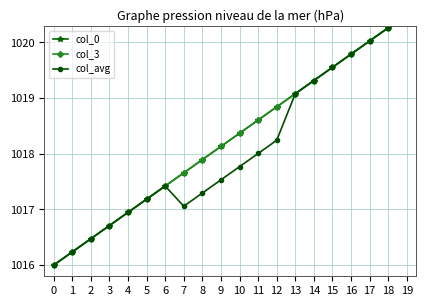

Reading right to left, extract all data points from this chart.

col_0: 19=1020.5	18=1020.3	17=1020.0	16=1019.8	15=1019.6	14=1019.3	13=1019.1	12=1018.8	11=1018.6	10=1018.4	9=1018.1	8=1017.9	7=1017.7	6=1017.4	5=1017.2	4=1016.9	3=1016.7	2=1016.5	1=1016.2	0=1016.0
col_3: 19=1020.5	18=1020.3	17=1020.0	16=1019.8	15=1019.6	14=1019.3	13=1019.1	12=1018.8	11=1018.6	10=1018.4	9=1018.1	8=1017.9	7=1017.7	6=1017.4	5=1017.2	4=1016.9	3=1016.7	2=1016.5	1=1016.2	0=1016.0
col_avg: 19=1020.5	18=1020.3	17=1020.0	16=1019.8	15=1019.6	14=1019.3	13=1019.1	12=1018.2	11=1018.0	10=1017.8	9=1017.5	8=1017.3	7=1017.1	6=1017.4	5=1017.2	4=1016.9	3=1016.7	2=1016.5	1=1016.2	0=1016.0